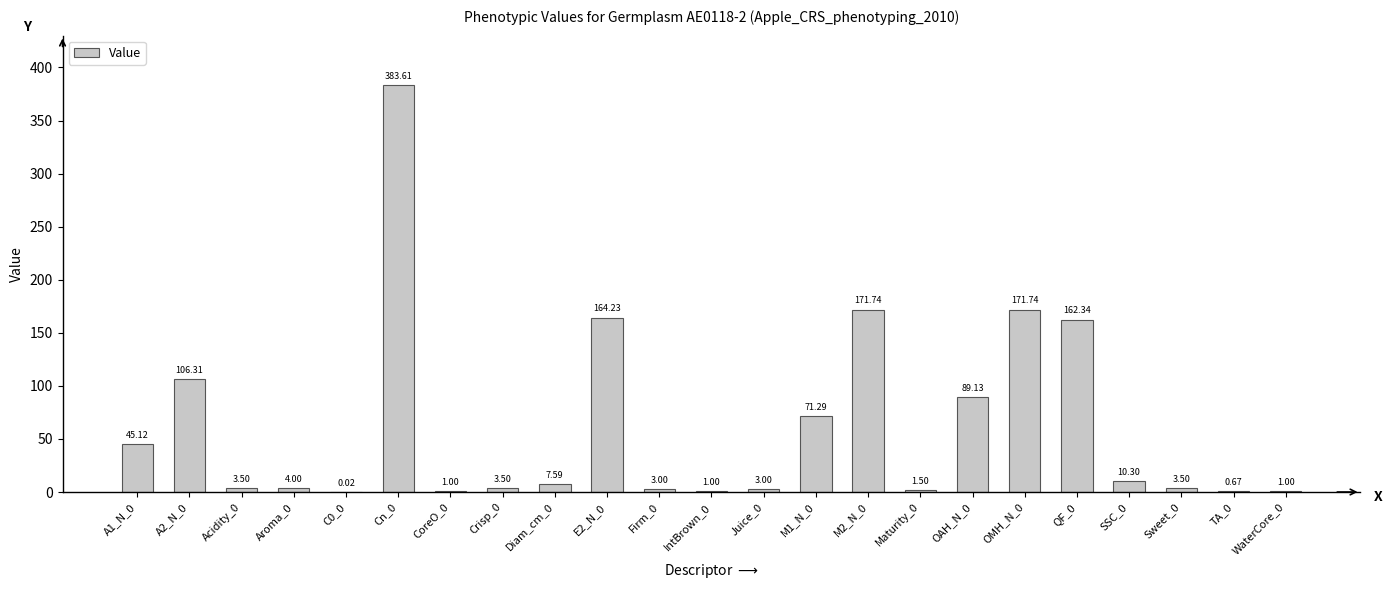

What is the ratio of the value at Juice_0 to the value at IntBrown_0?

3.0